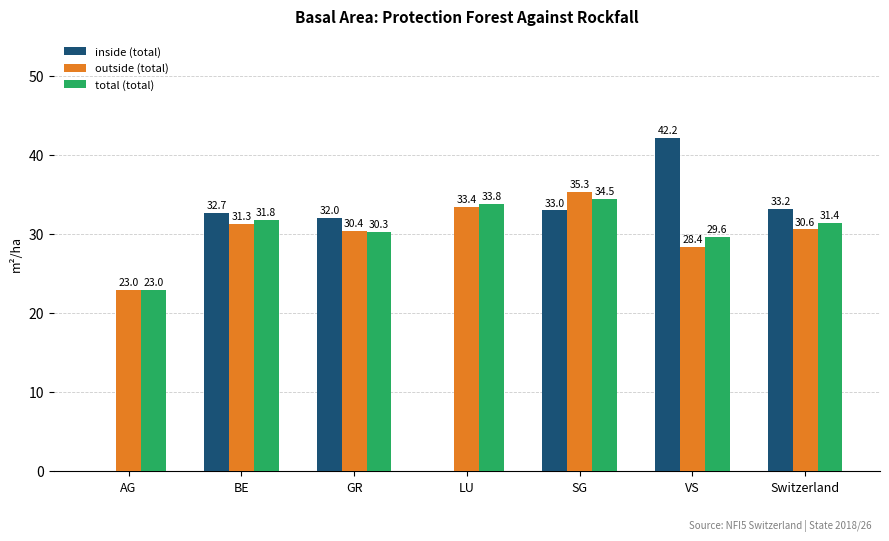

Between AG and VS, which series saw the biggest shift?

inside (total)